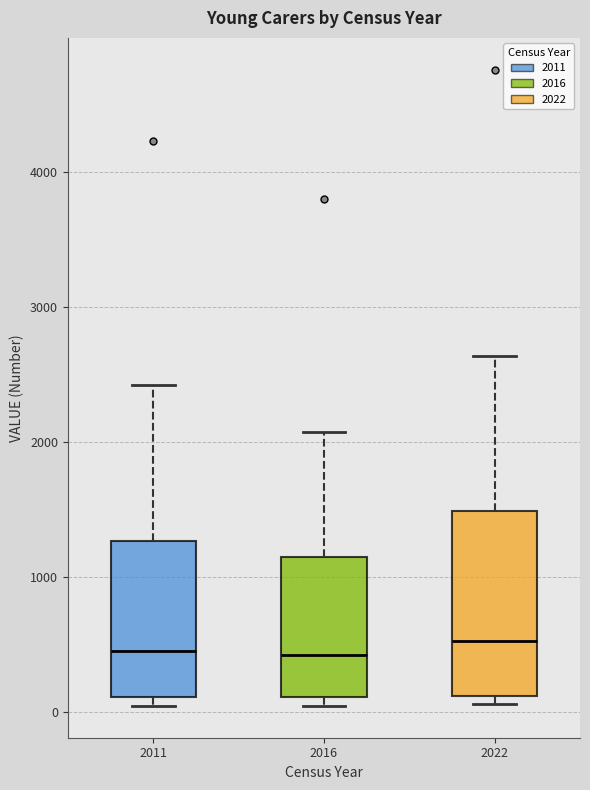

Comparing the boxes themselves (not the whiskers), which one is the tallest?

2022